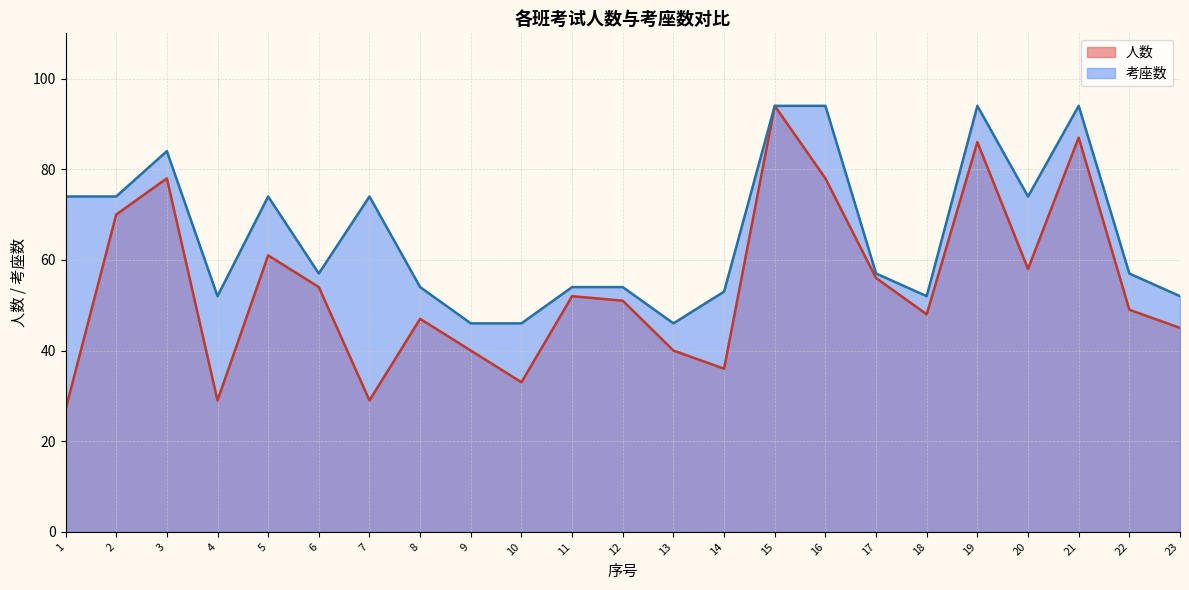

The 考座数 series shows 57 at 19. True or false?

False